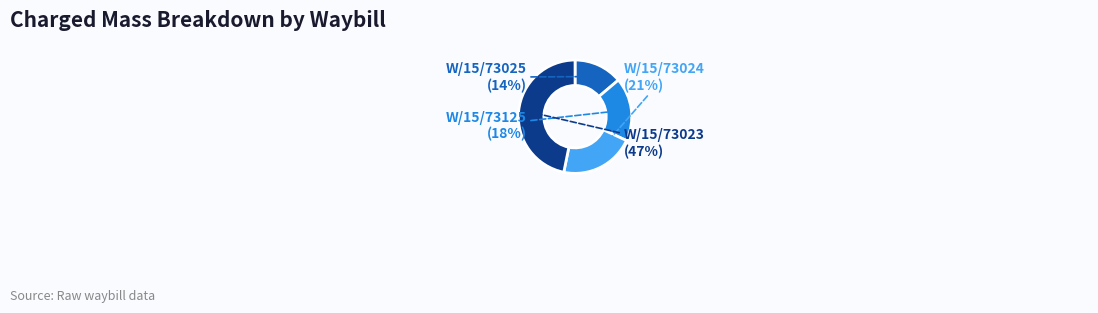

To the nearest percent, what is the average slice percentage?

25%